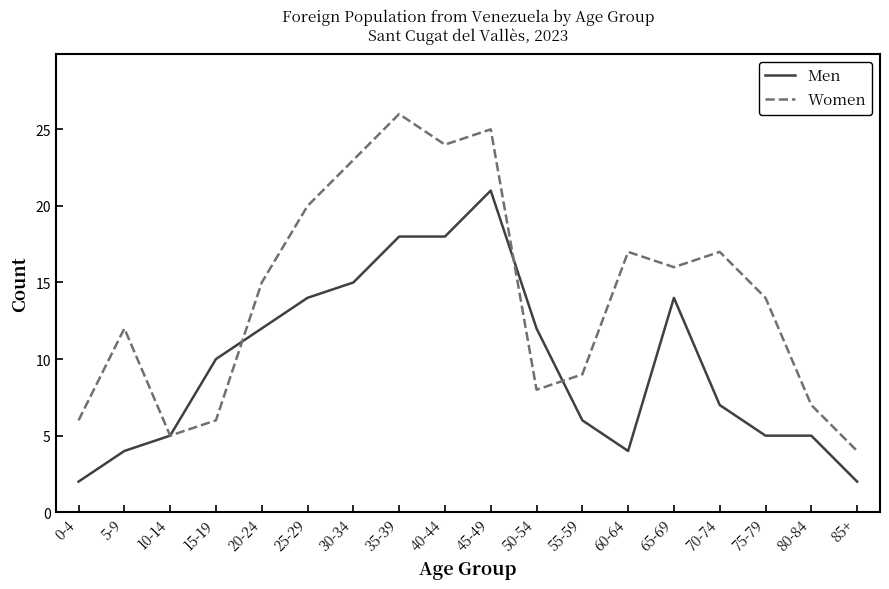

At 60-64, list the series in order from largest to smallest.

Women, Men